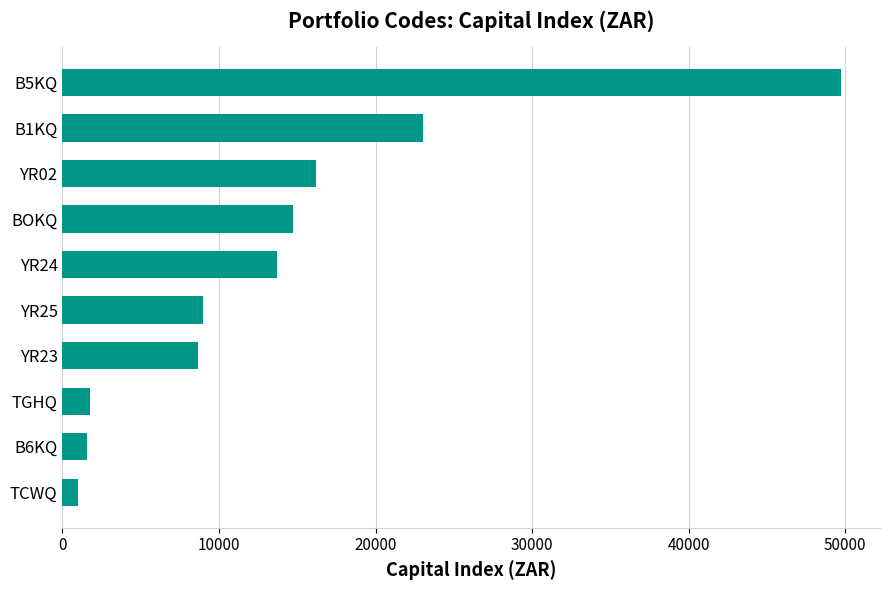

At which category does the chart reach its peak across all series?

B5KQ